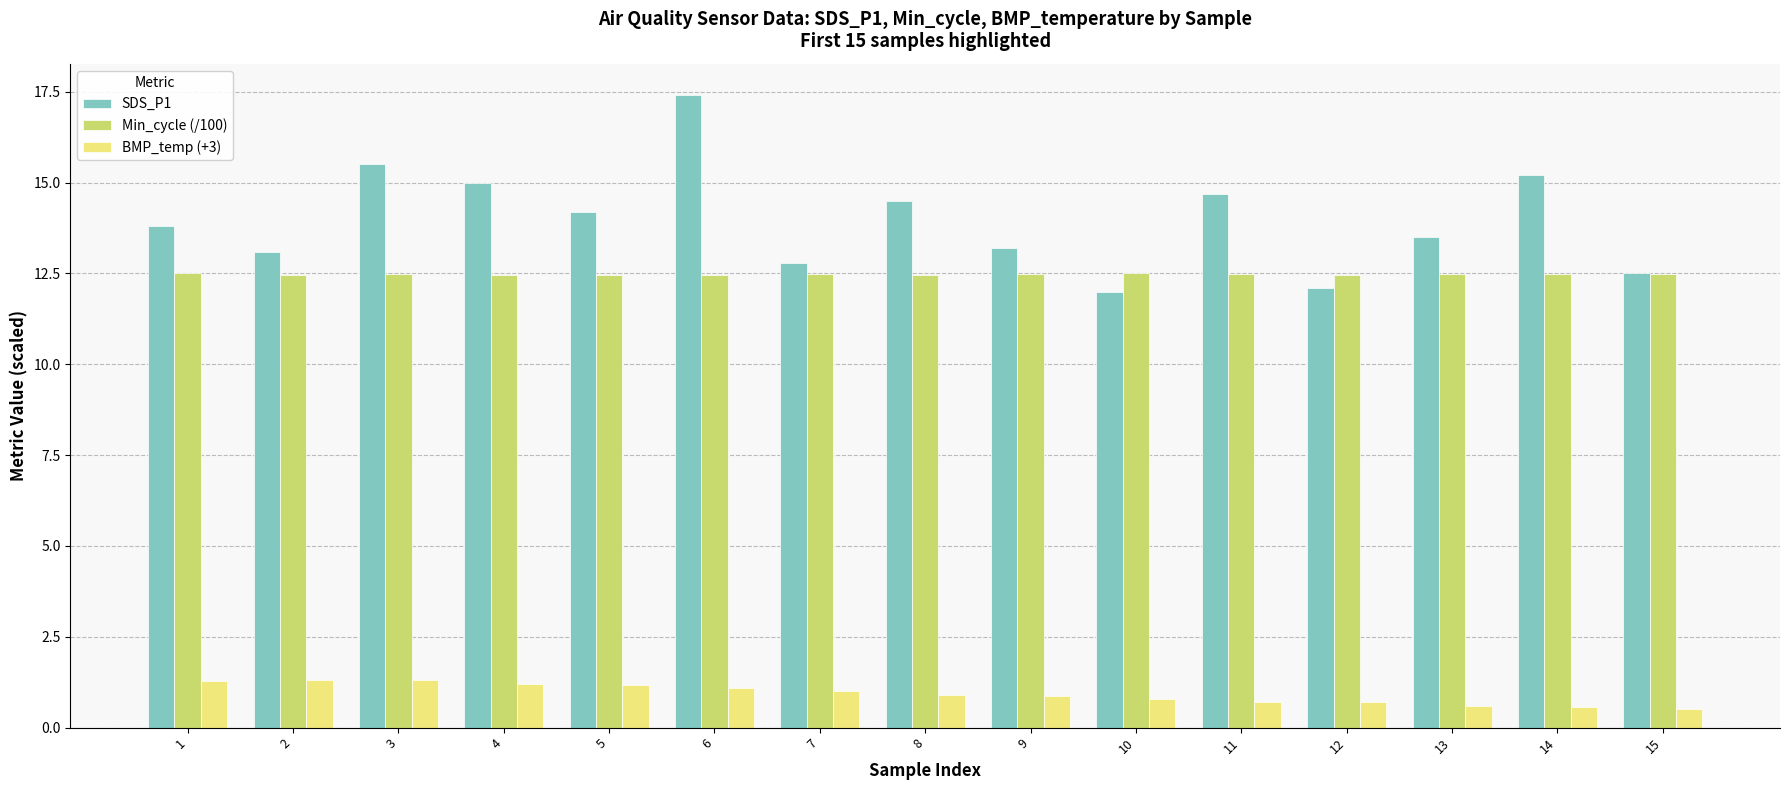

At which category does the chart reach its peak across all series?

6